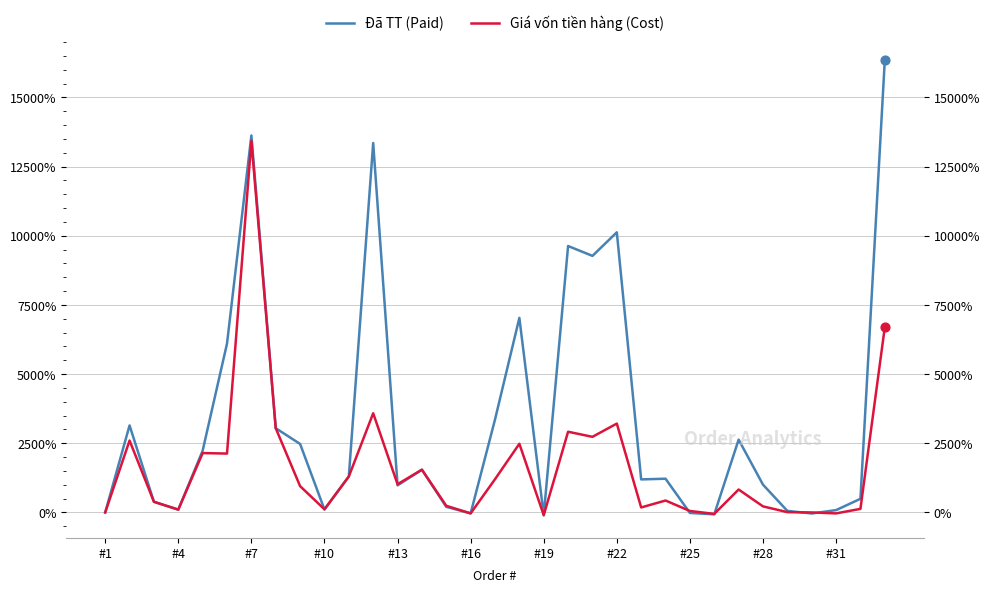

Which series reaches the maximum Y coordinate?

Đã TT (Paid)